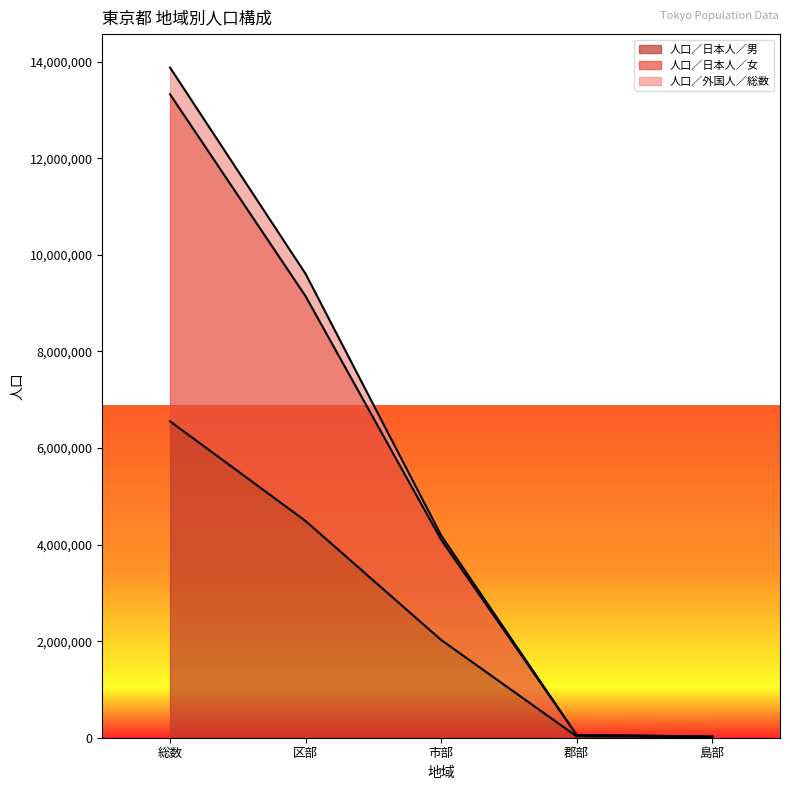

True or false: 人口／日本人／女 and 人口／日本人／男 intersect in this chart.

False